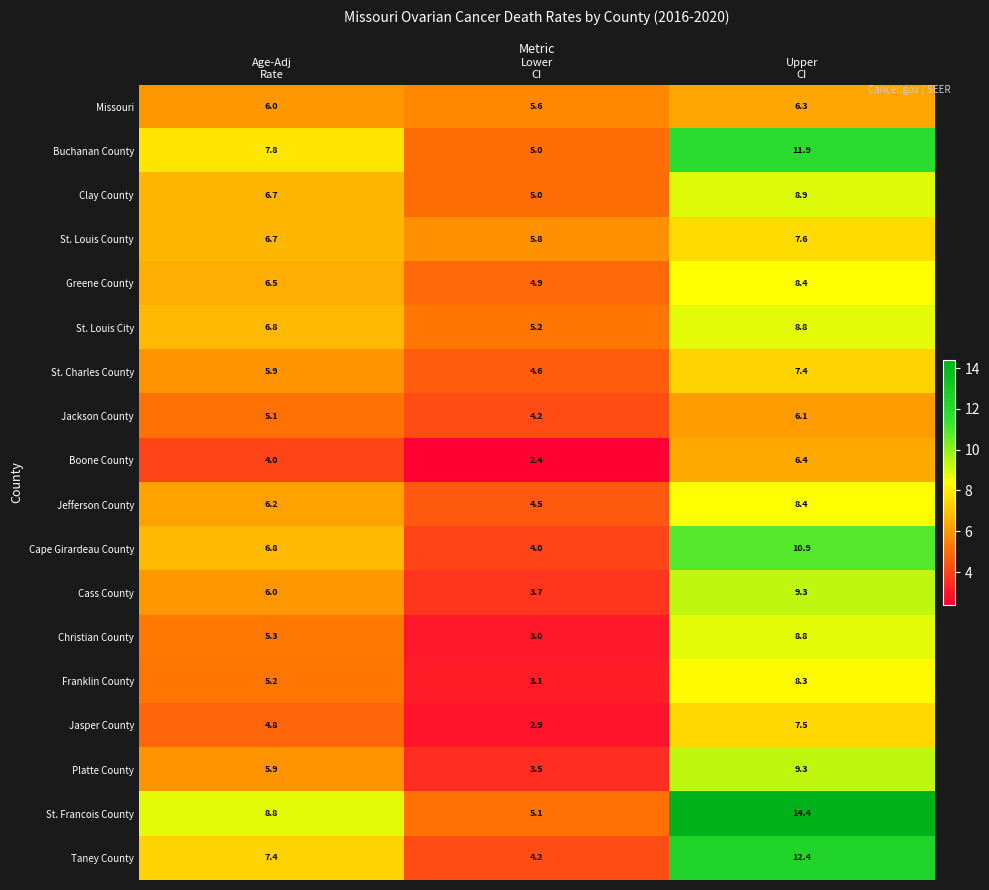

How many data points does each series have?

3